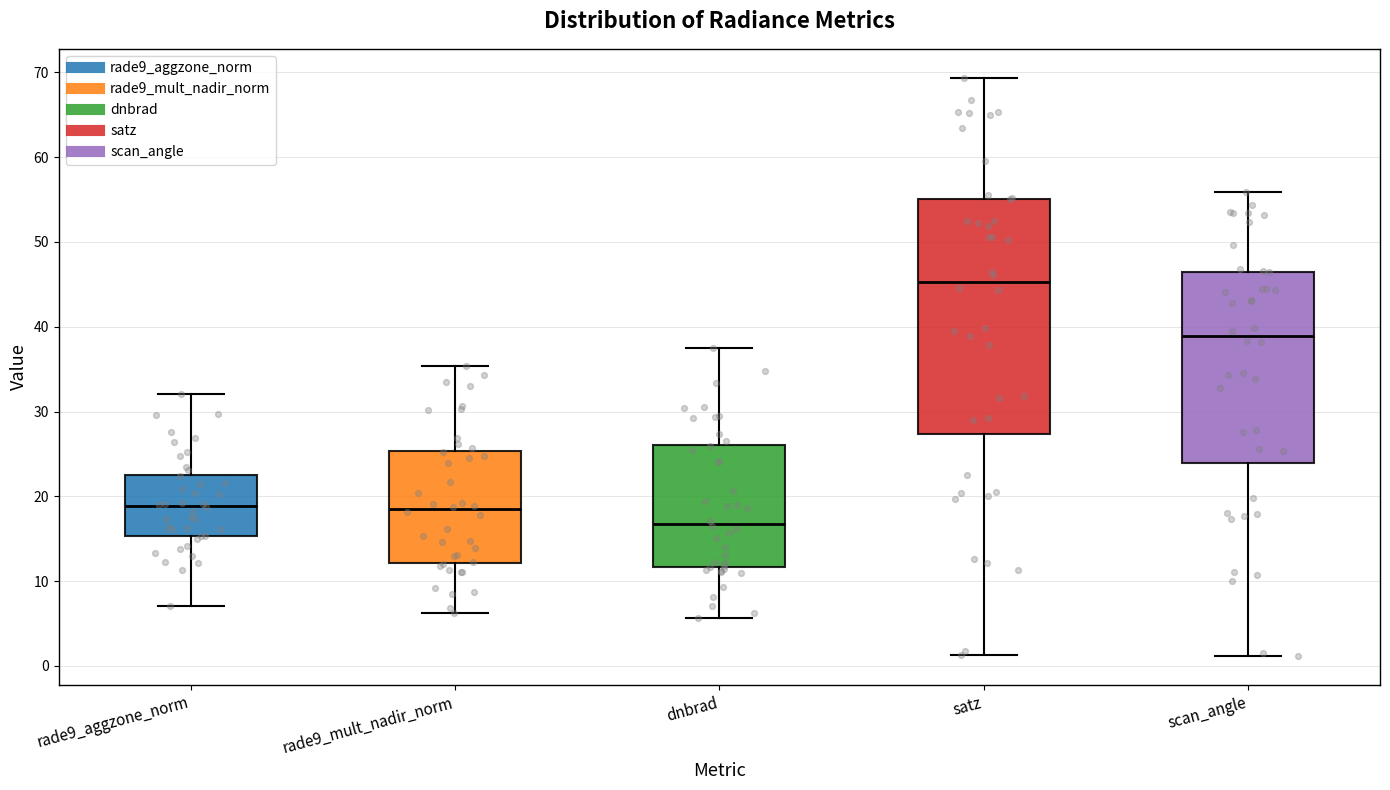

Comparing the boxes themselves (not the whiskers), which one is the tallest?

satz